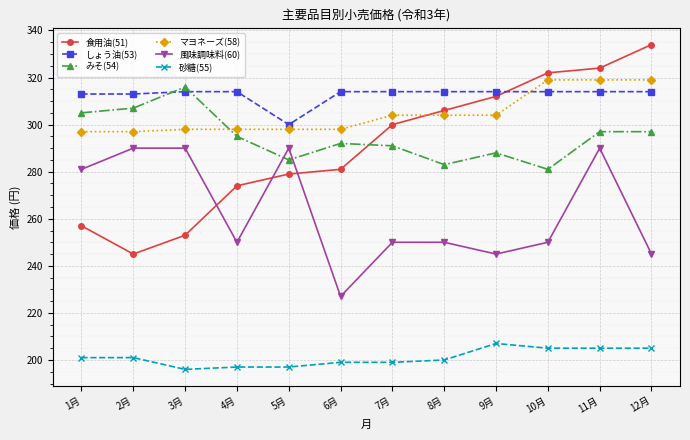

What is the minimum value shown in the chart?

196